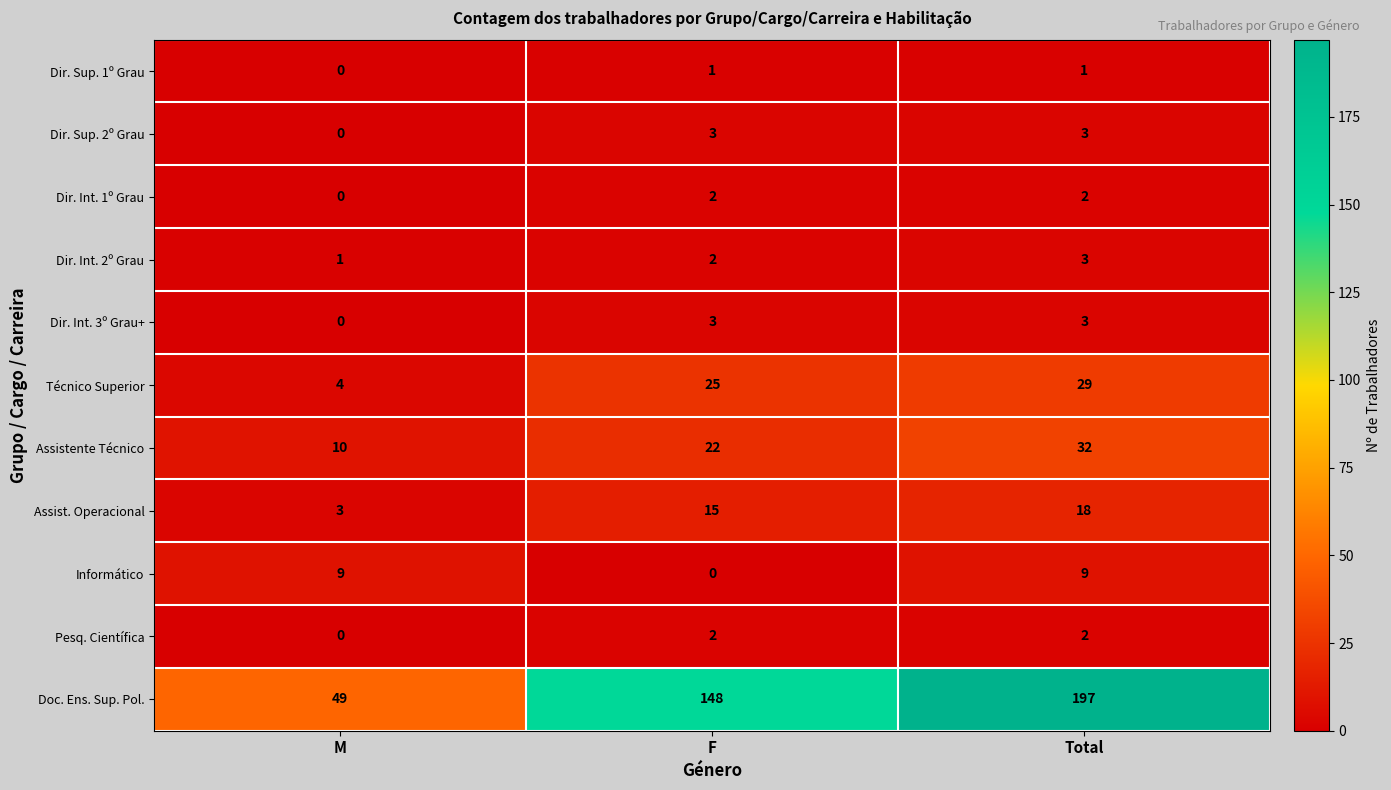

The value of Técnico Superior at M is 4. True or false?

True